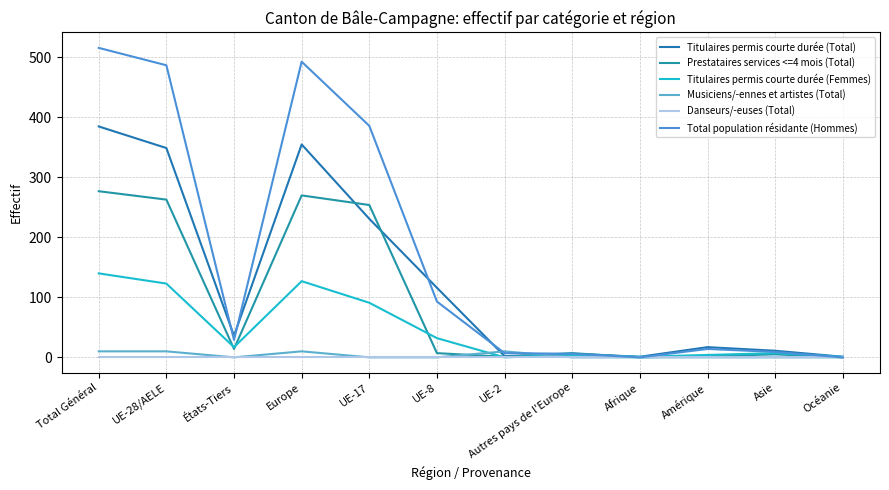

Does the chart have visible grid lines?

Yes